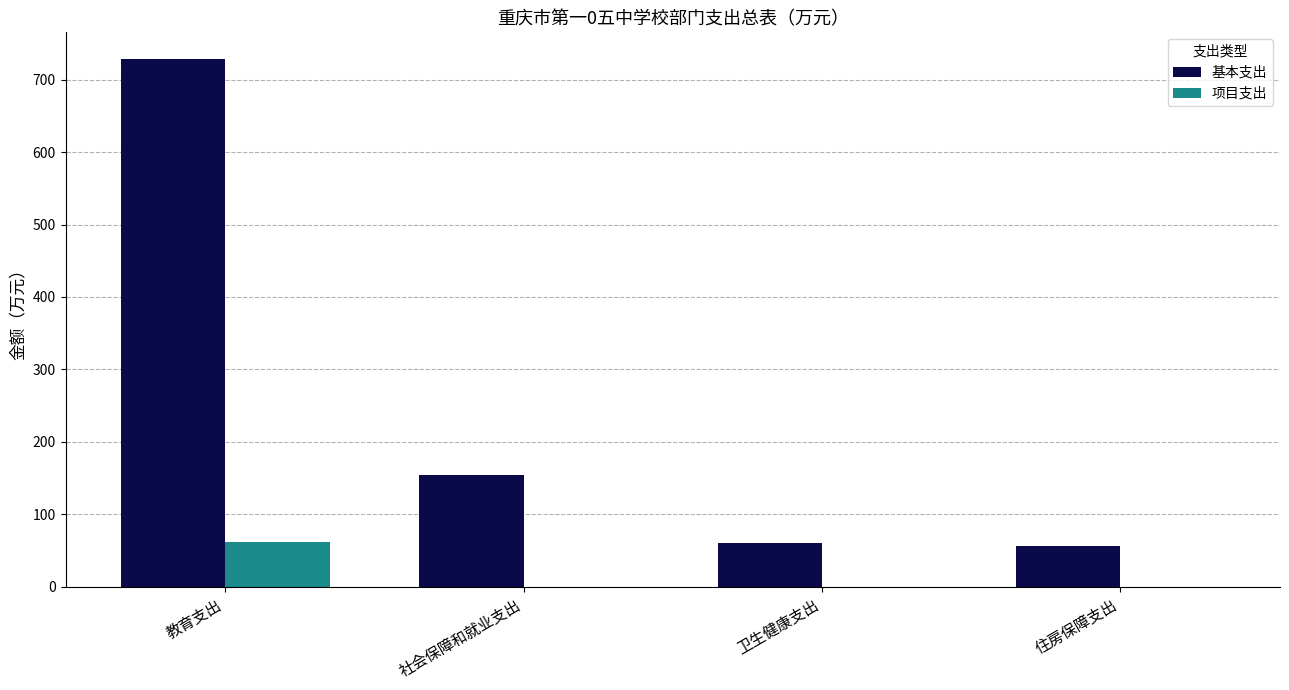

Is it true that 基本支出 equals 213.4 at 社会保障和就业支出?

False